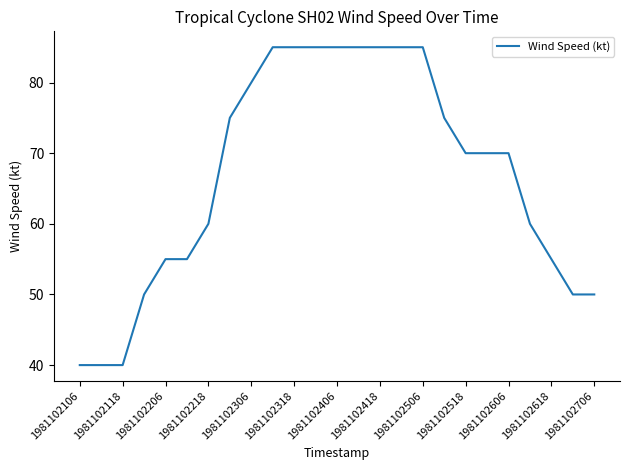

What is the difference between the maximum and minimum values?

45